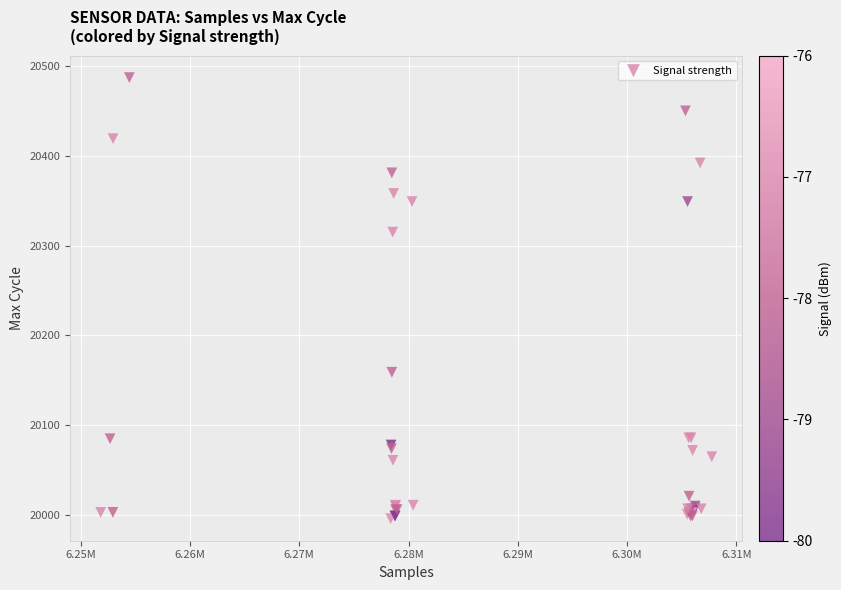

What Y value in the scatter plot is closest to 20241?

20315